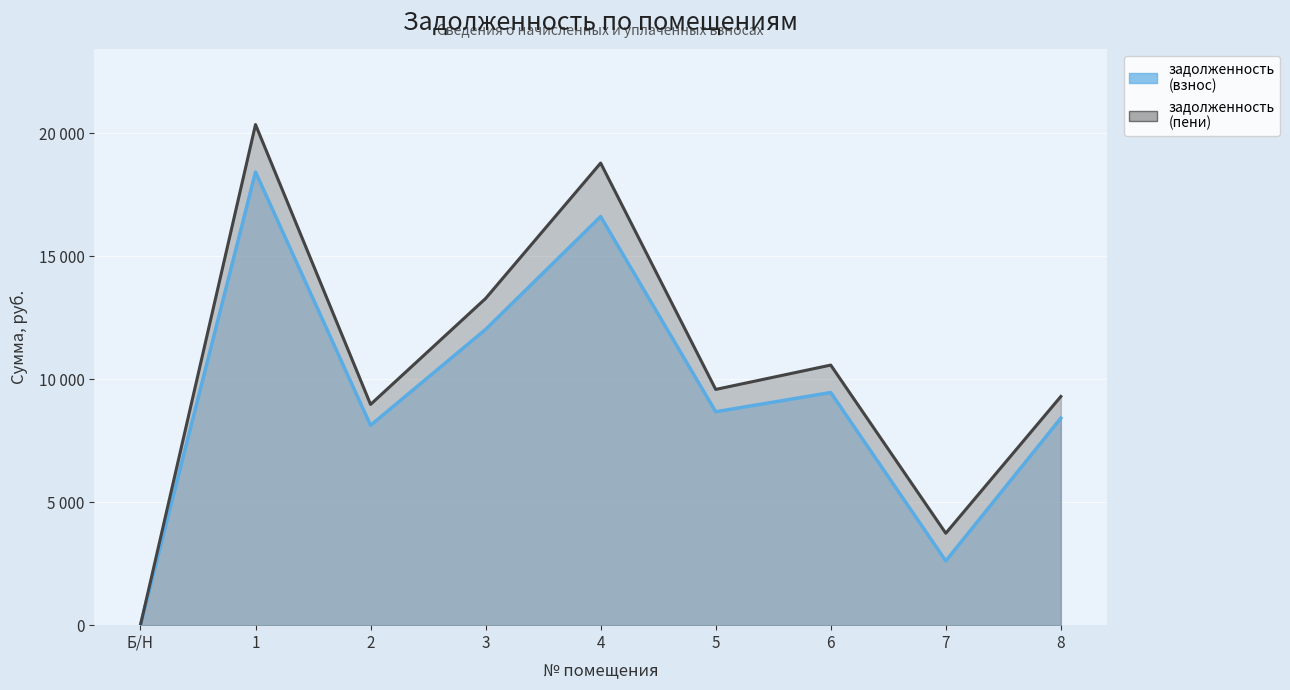

What is the spread (max minus min) of values at 4?

2174.1